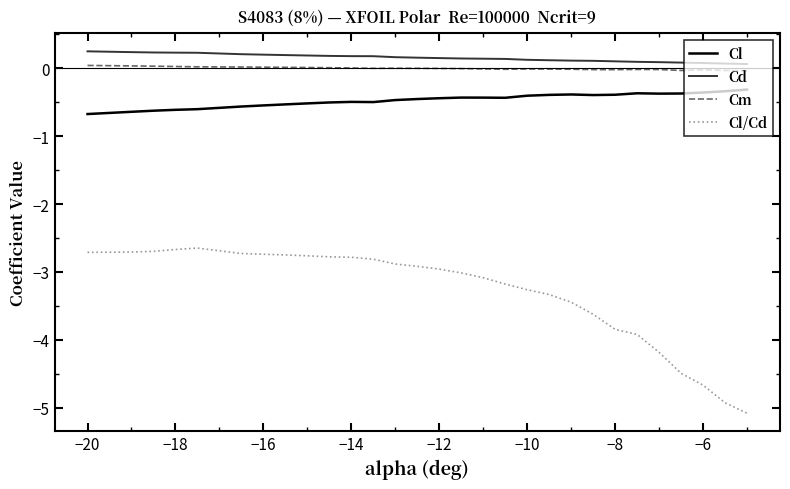

What is the lowest value of the Cl/Cd series?

-5.1